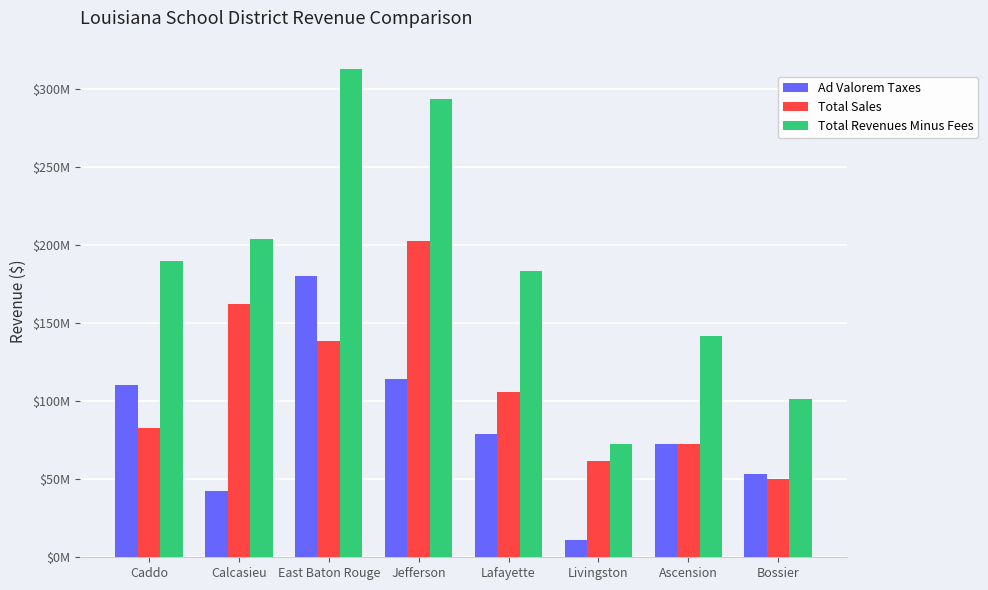

Does the chart contain any negative values?

No